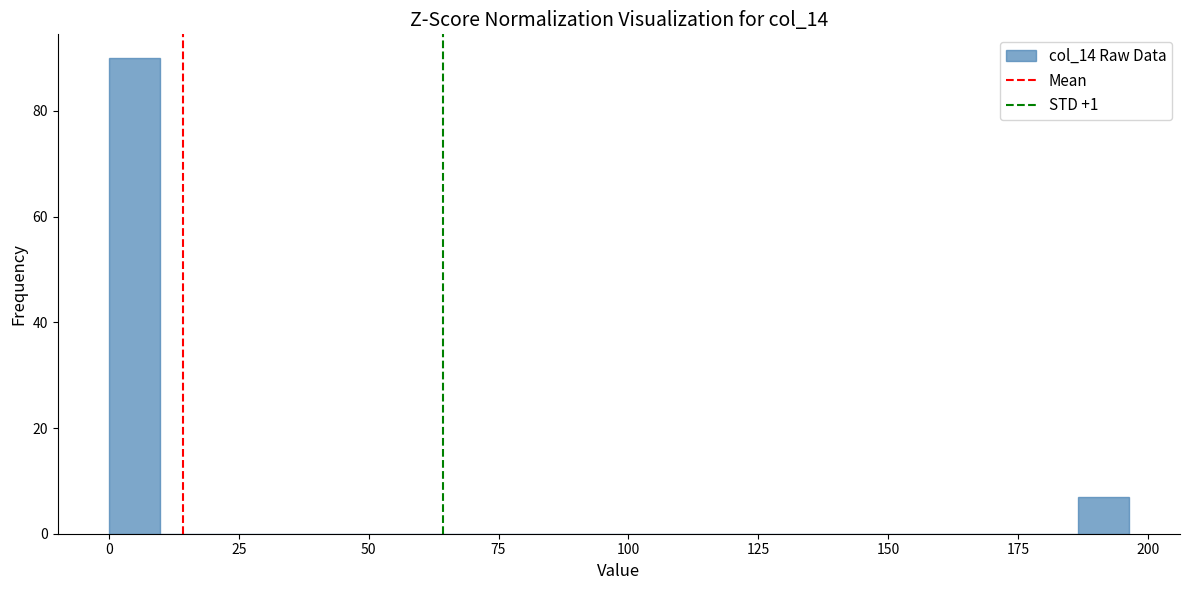

Read against the x-axis, roughly where is the centre of the tallest bar?

5